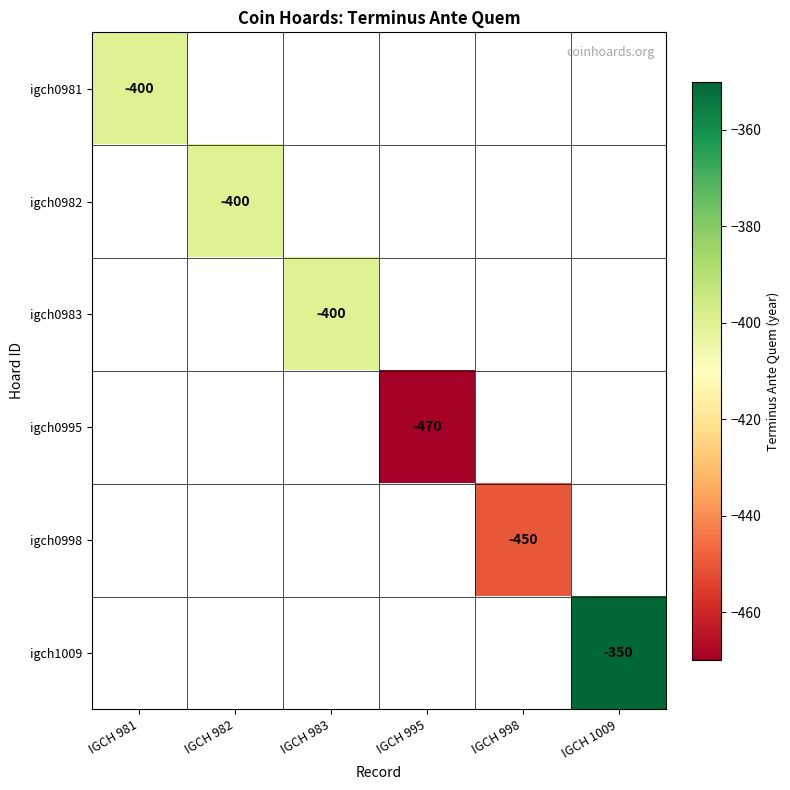

The igch1009 series shows -124 at IGCH 1009. True or false?

False